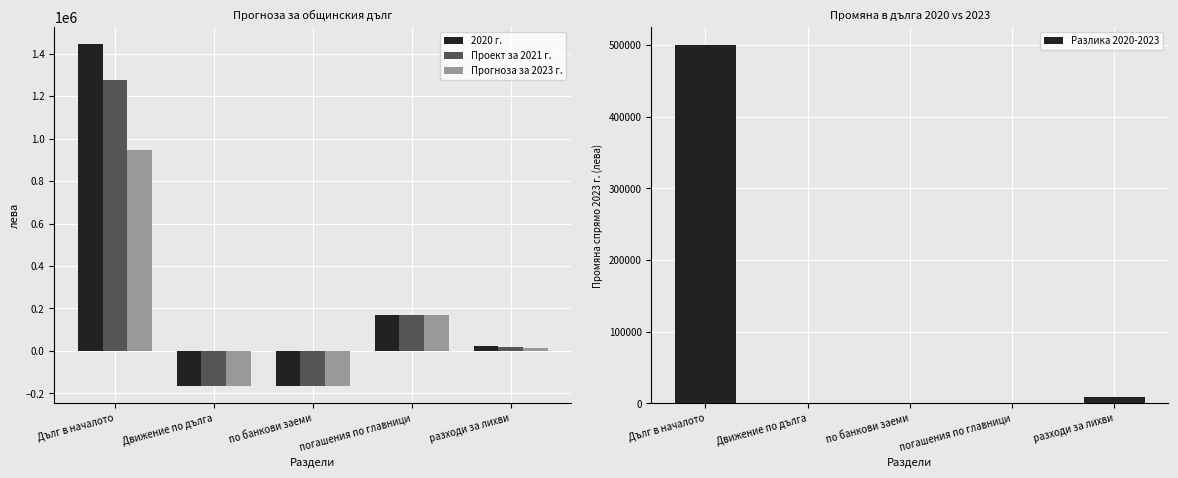

What is the total value across all series at Дълг в началото?

4166664